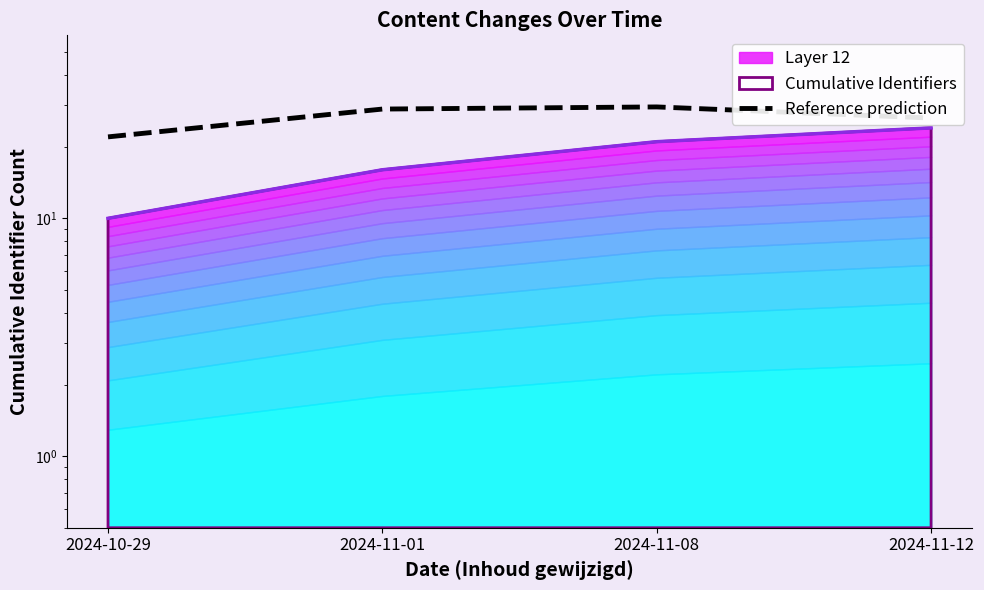

Which category has the lowest value across all series?

2024-10-29